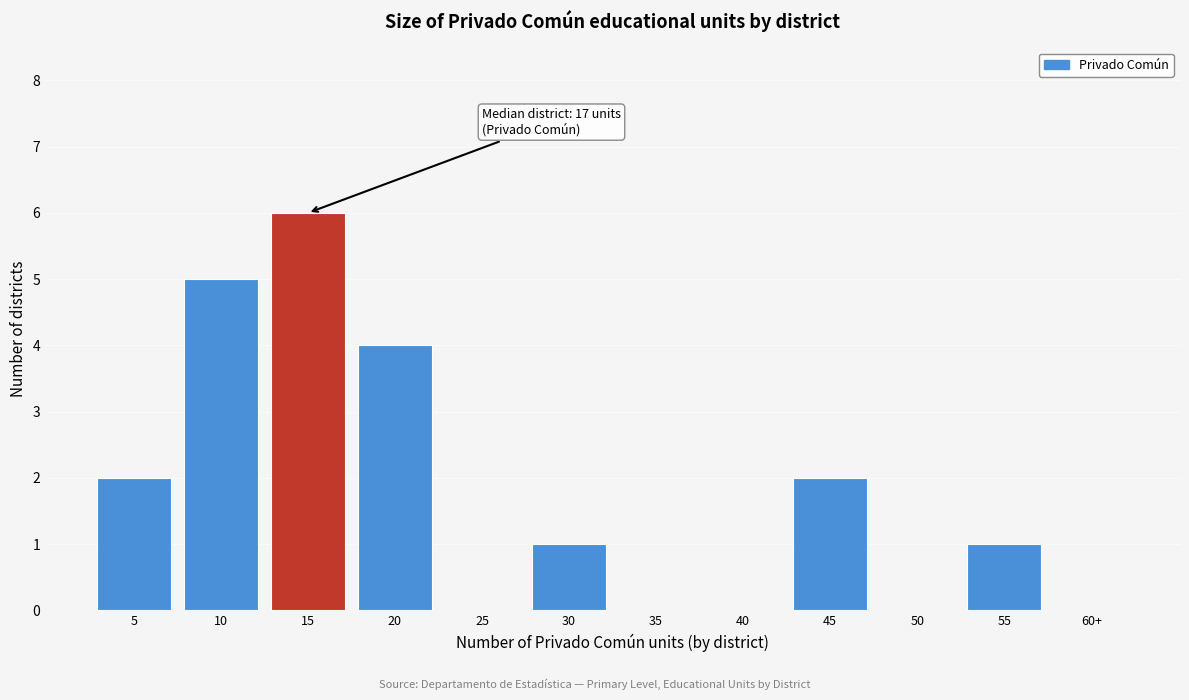

Reading left to right, transcribe all the data shown in this chart.

5=2	10=5	15=6	20=4	25=0	30=1	35=0	40=0	45=2	50=0	55=1	60+=0